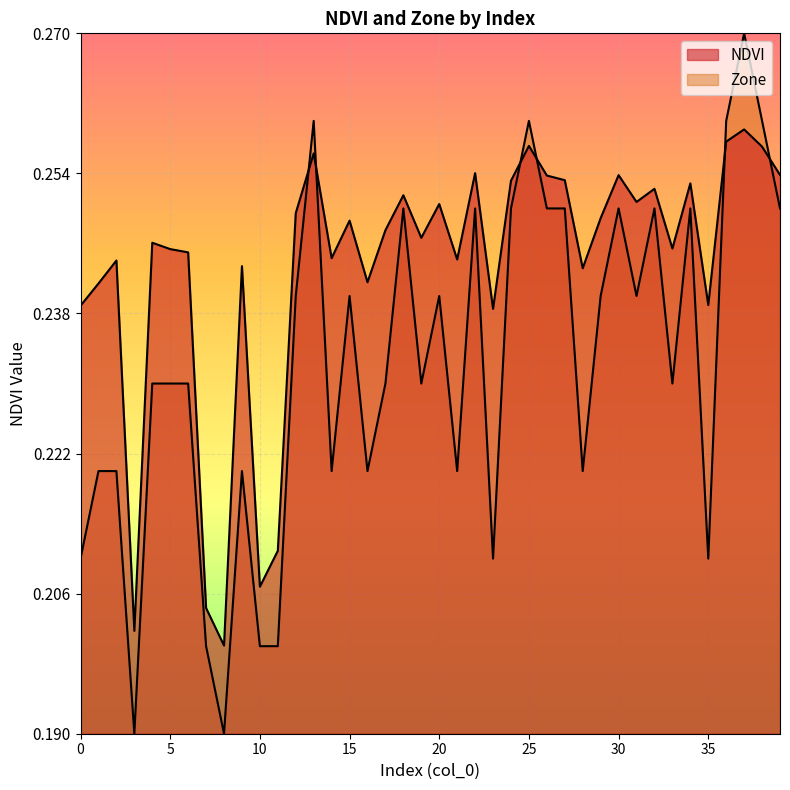

What is the value of the NDVI point at the 38th from the left?

0.3